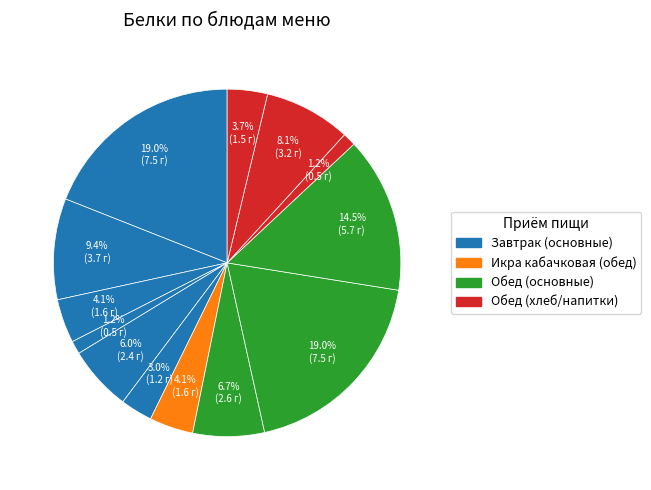

To the nearest percent, what is the average slice percentage?

8%